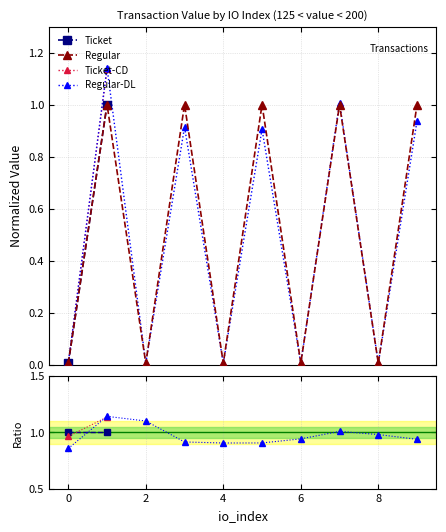

What are all the series names shown in the legend?

Ticket, Regular, Ticket-CD, Regular-DL